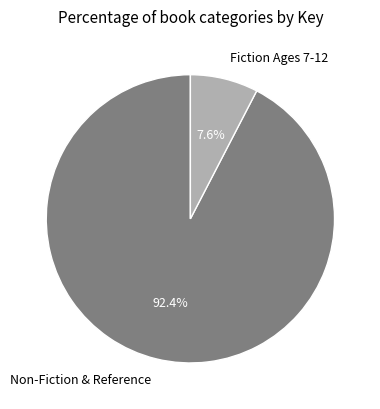

To the nearest percent, what is the difference between the Fiction Ages 7-12 and Non-Fiction & Reference slice percentages?

85%